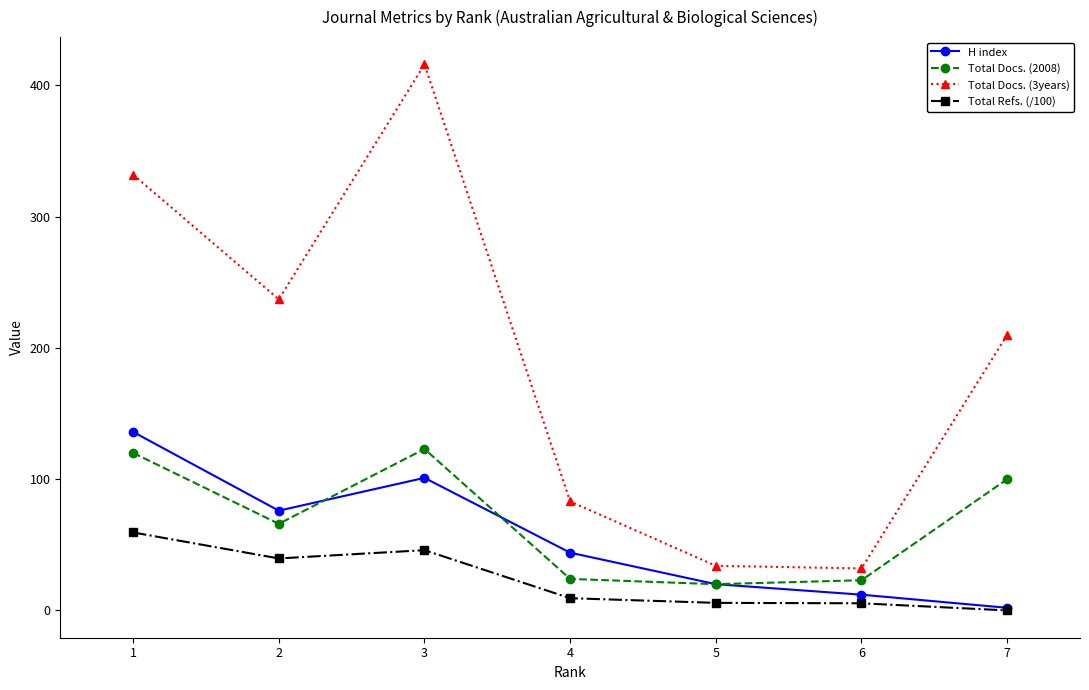

Which series has the widest spread of values?

Total Docs. (3years)